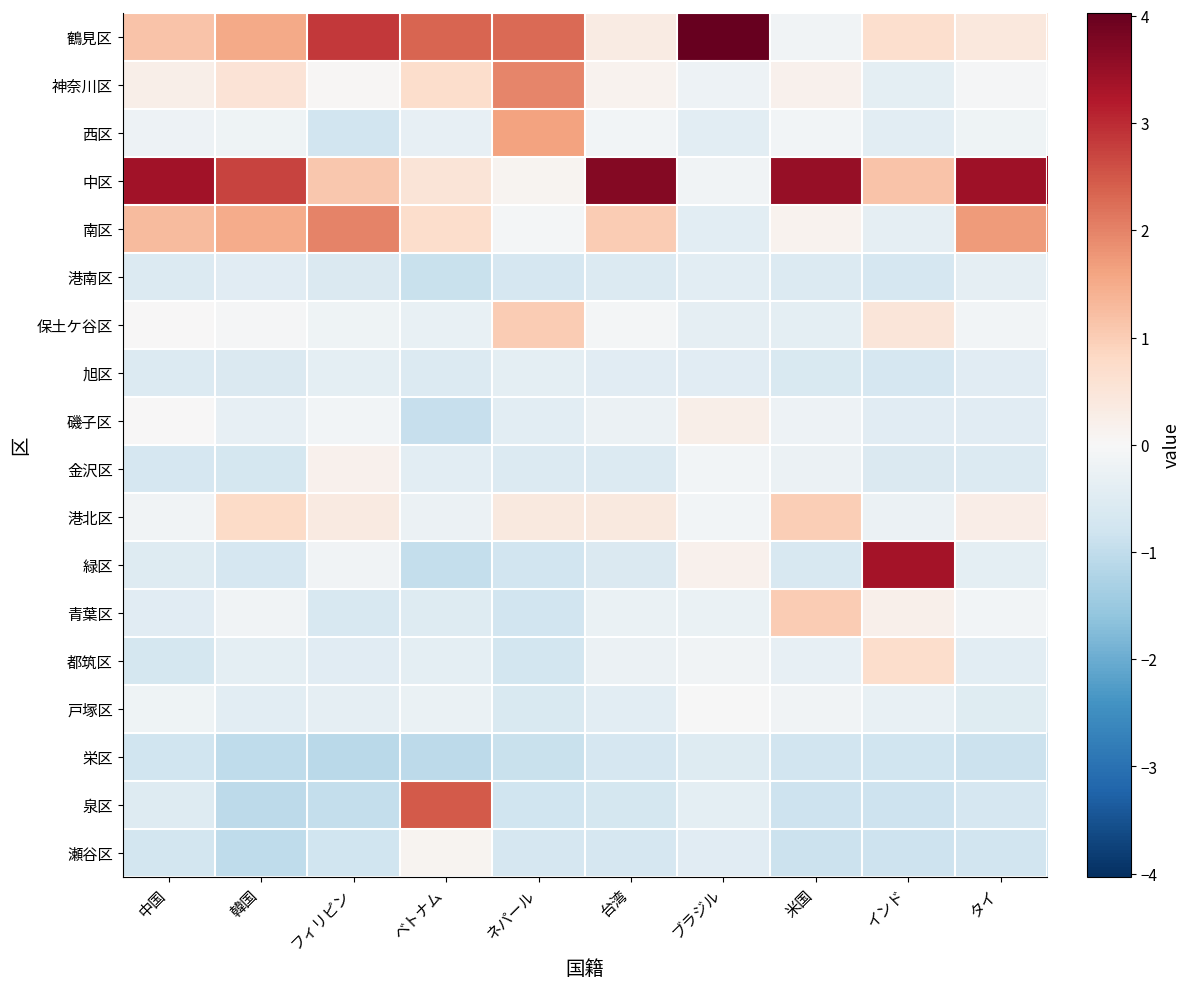

What is the greatest value displayed?

4.0